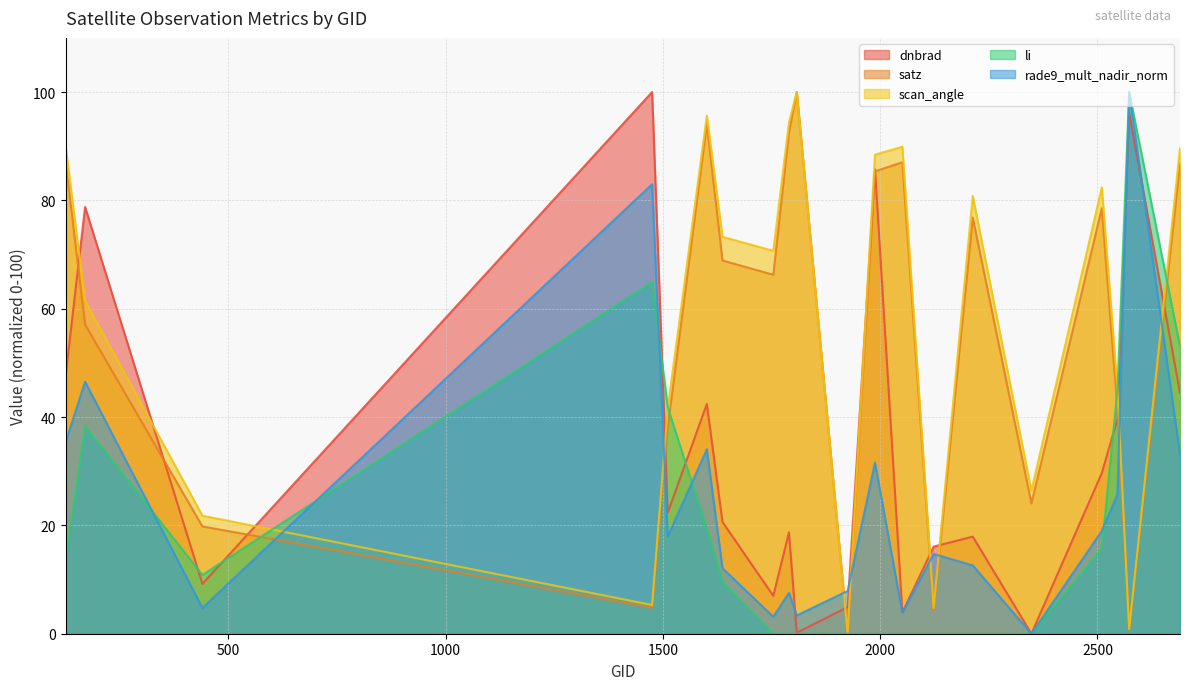

How many values in rade9_mult_nadir_norm are above zero?

19